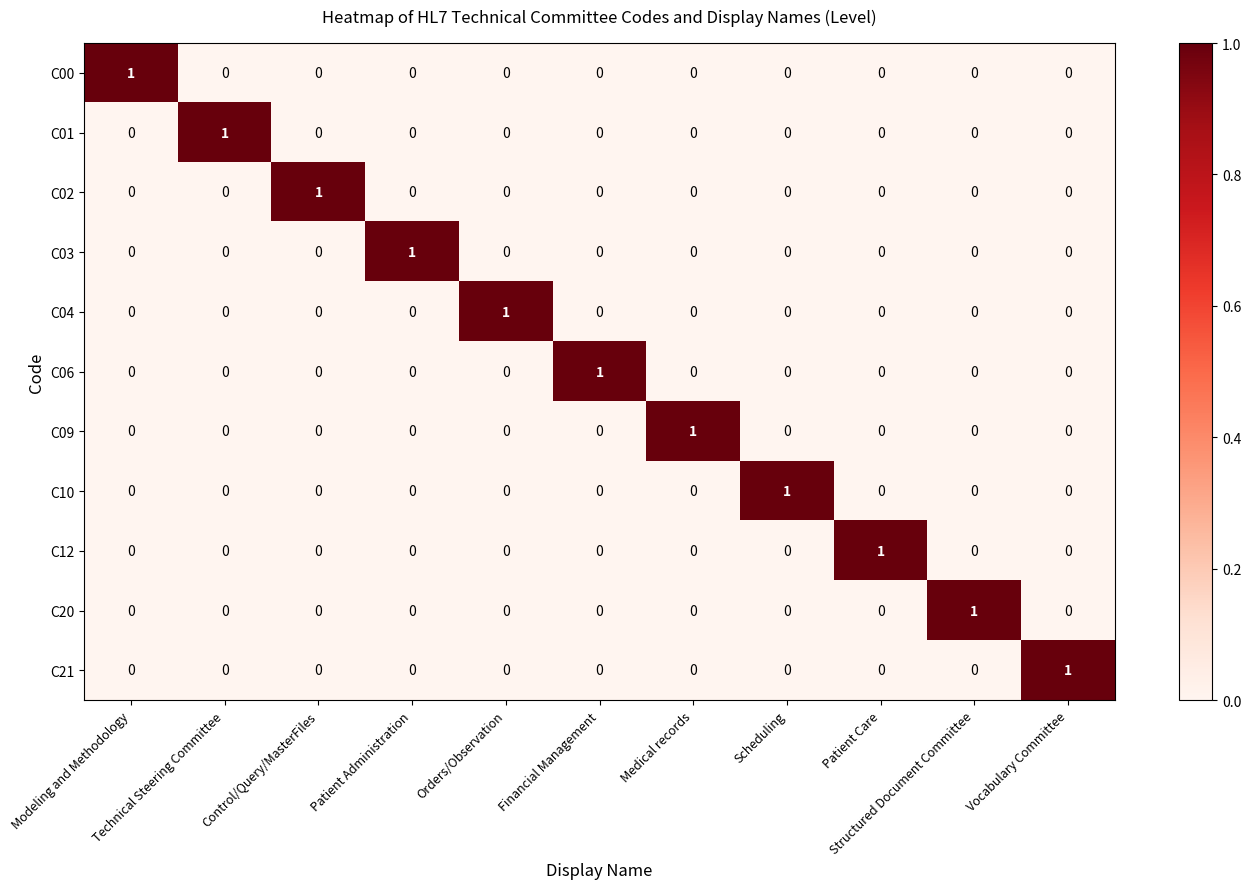

What is the spread (max minus min) of values at Orders/Observation?

1